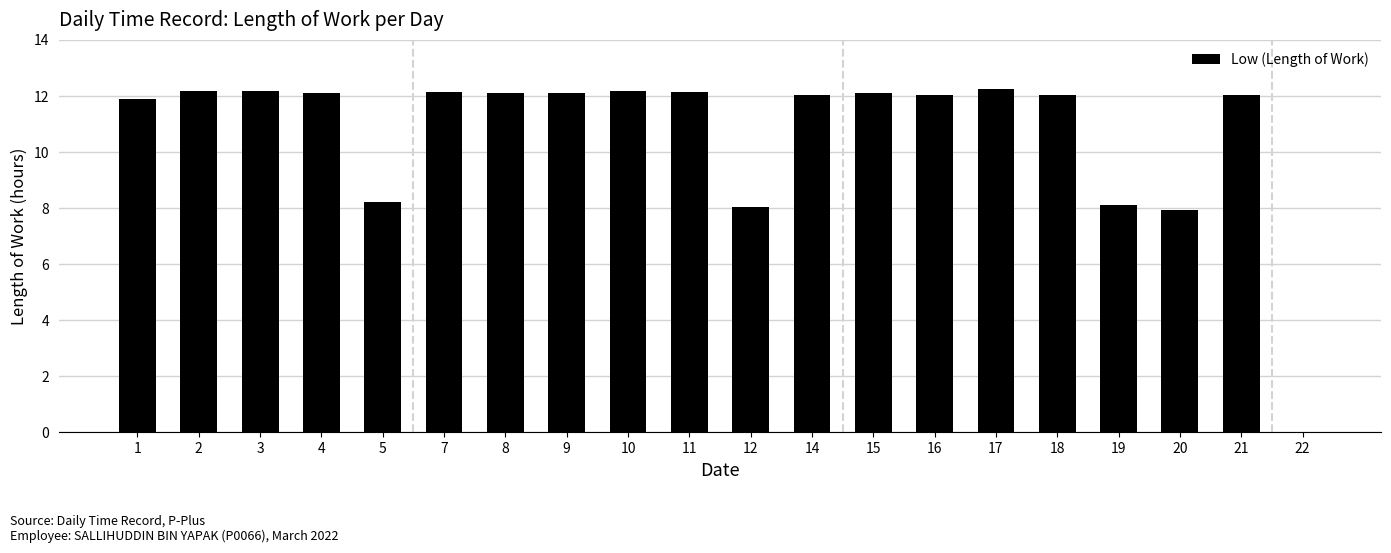

What is the change in value from 16 to 22?

-12.0